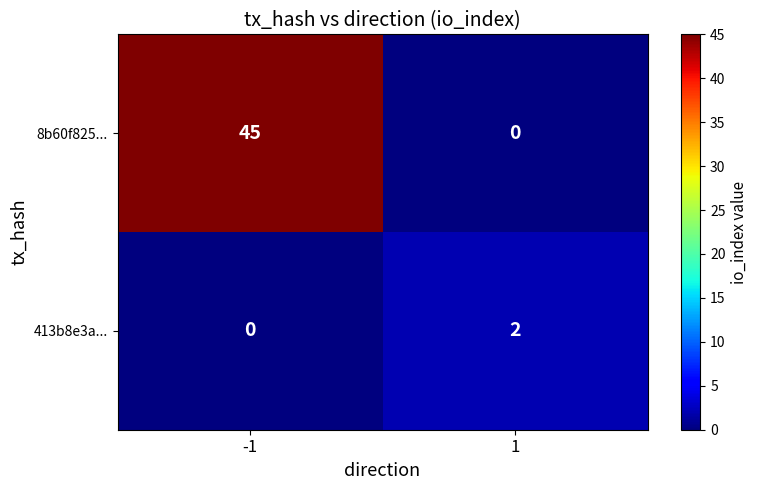

At which category is the sum across all series the highest?

-1